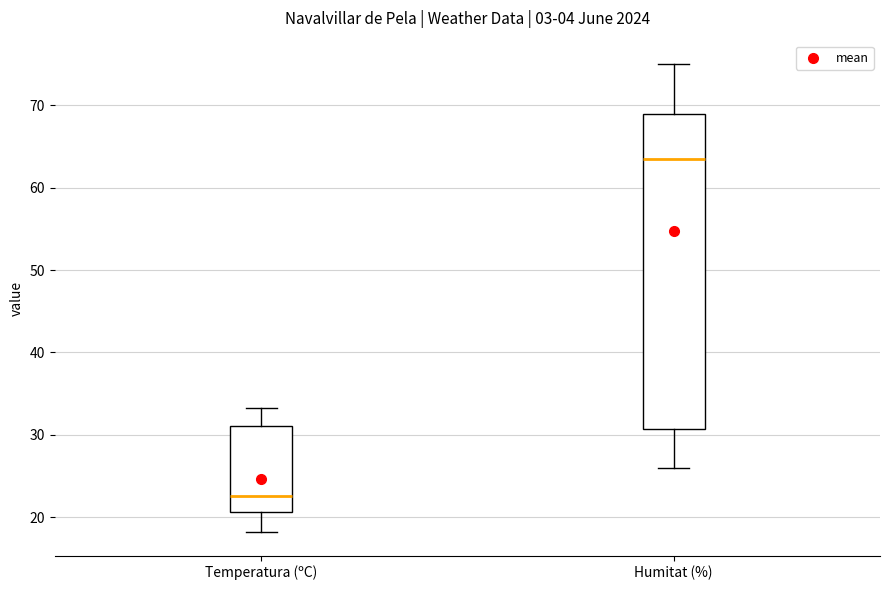

Reading left to right, transcribe this box plot: for each box, give where its median line is, the range the box spans, and where its two whiskers end, as read against the y-axis. The values are not printed on the chart, so give them approximately, as read against the axis.

Temperatura (ºC): median 23, box 21 to 31, whiskers 18 to 33
Humitat (%): median 64, box 31 to 69, whiskers 26 to 75